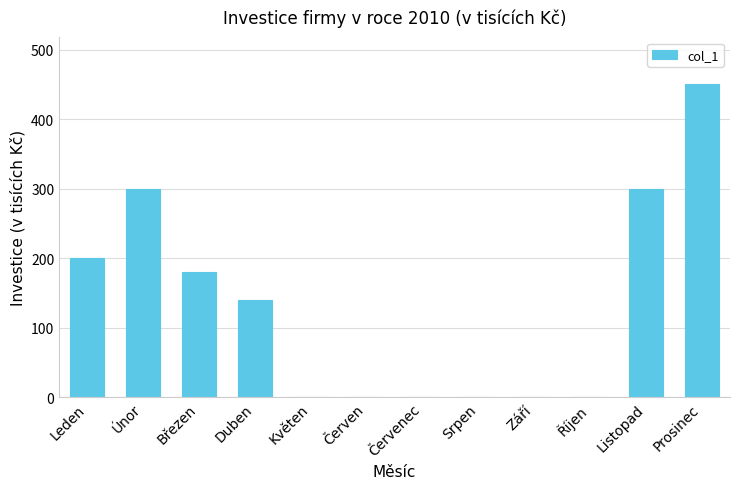

What is the change in value from Duben to Září?

-140